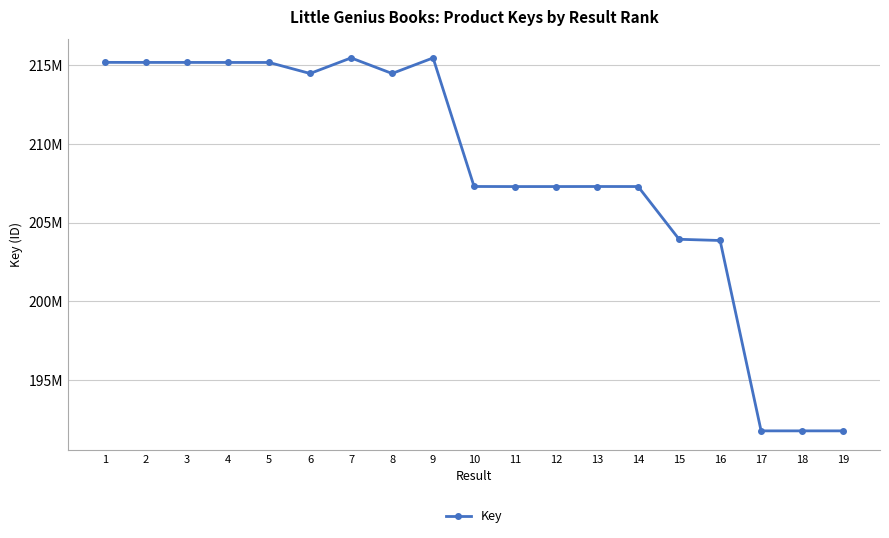

Rank the categories by value from lowest to highest.

17, 18, 19, 16, 15, 11, 12, 14, 13, 10, 8, 6, 5, 4, 3, 2, 1, 9, 7